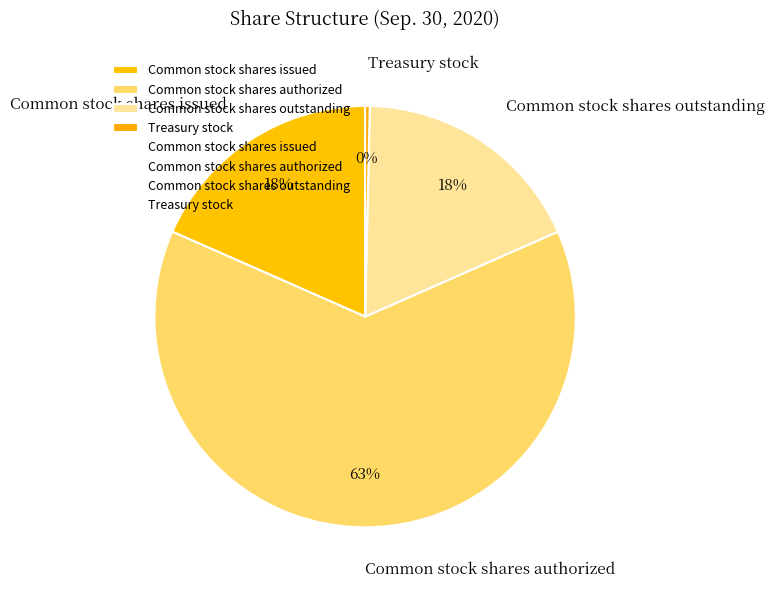

To the nearest percent, what is the average slice percentage?

25%